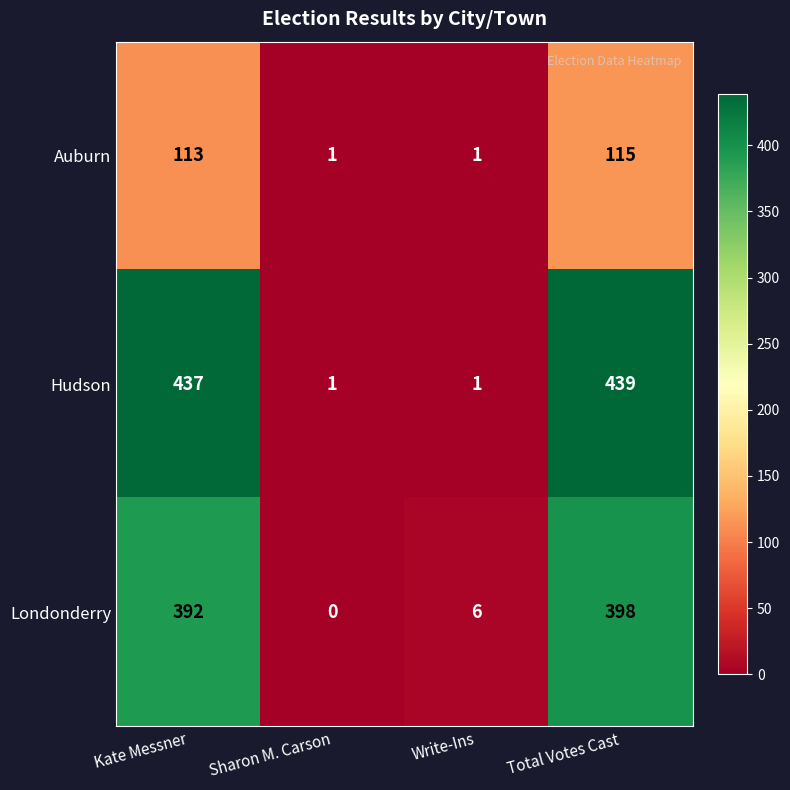

At how many categories does at least one series exceed 426?

2